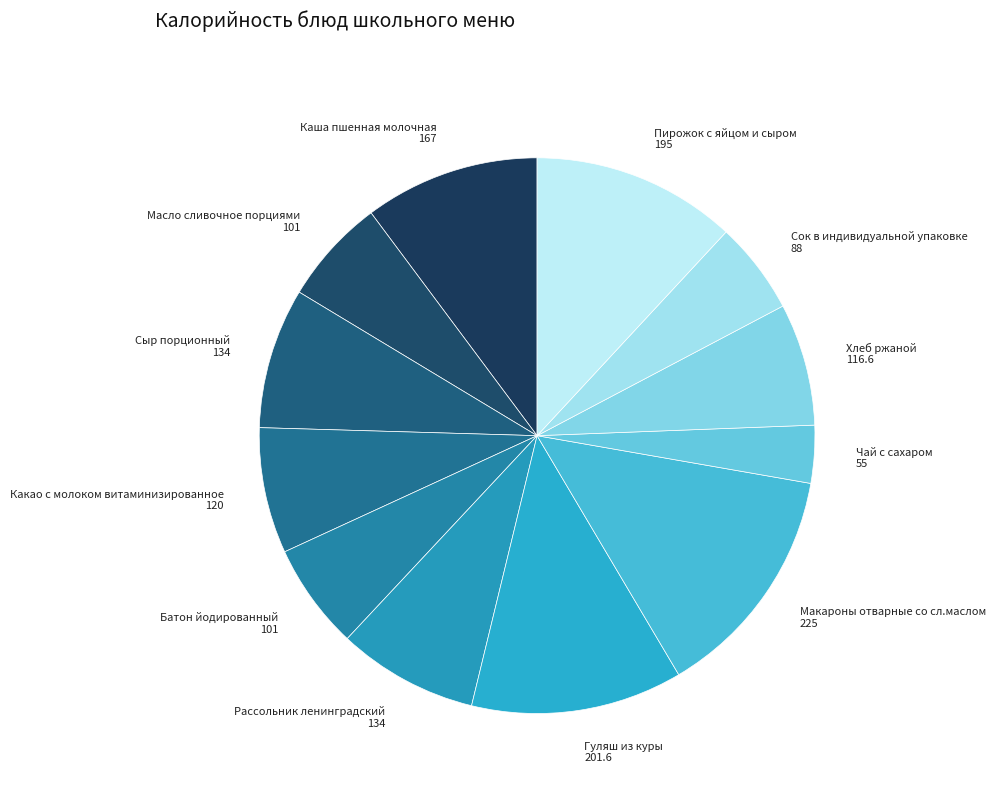

How many segments does this pie chart have?

12